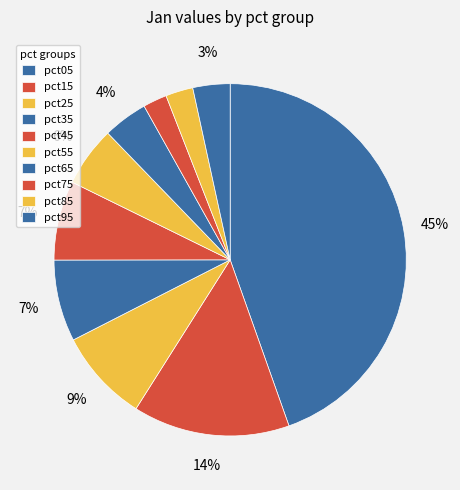

Which slice is the largest?

pct05